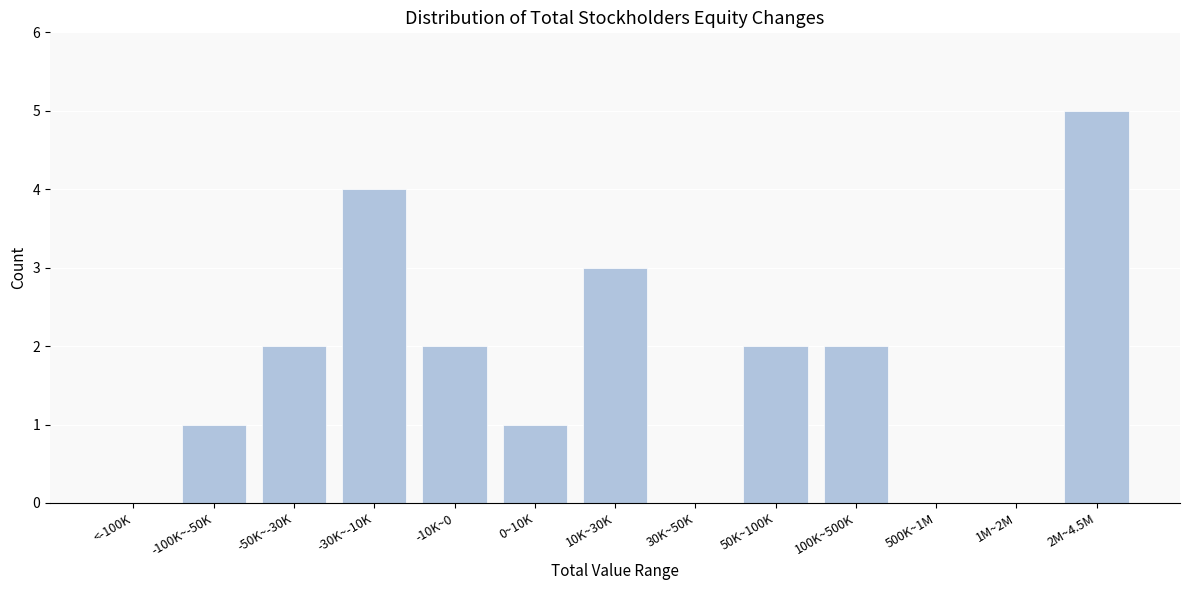

Reading left to right, extract all data points from this chart.

<-100K=0	-100K~-50K=1	-50K~-30K=2	-30K~-10K=4	-10K~0=2	0~10K=1	10K~30K=3	30K~50K=0	50K~100K=2	100K~500K=2	500K~1M=0	1M~2M=0	2M~4.5M=5